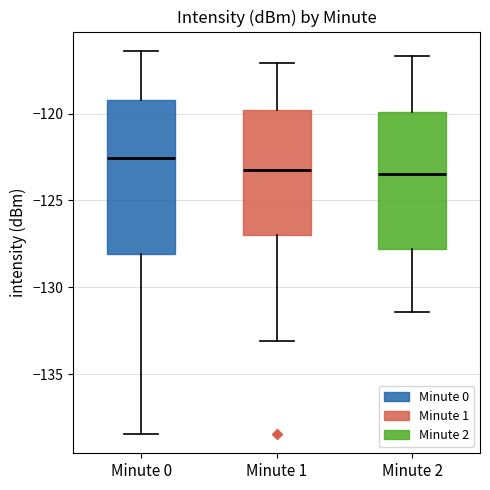

Reading left to right, transcribe this box plot: for each box, give where its median line is, the range the box spans, and where its two whiskers end, as read against the y-axis. The values are not printed on the chart, so give them approximately, as read against the axis.

Minute 0: median -122.5, box -128.0 to -119.0, whiskers -138.5 to -116.5
Minute 1: median -123.5, box -127.0 to -120.0, whiskers -133.0 to -117.0
Minute 2: median -123.5, box -128.0 to -120.0, whiskers -131.5 to -116.5